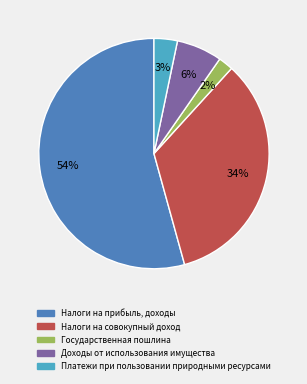

How many slices are in this pie chart?

5